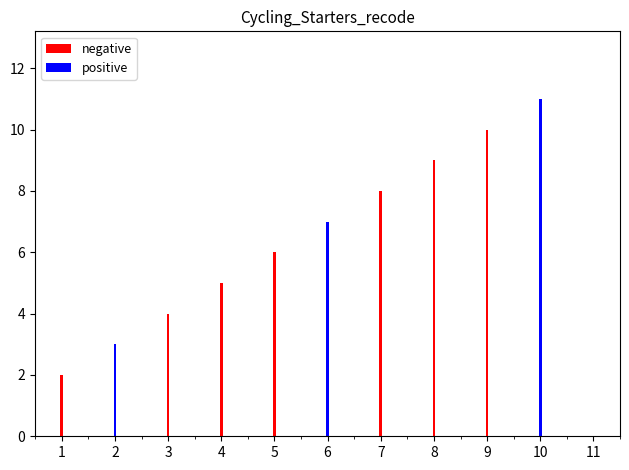

Is the value of positive at 4 greater than the value of negative at 6?

No